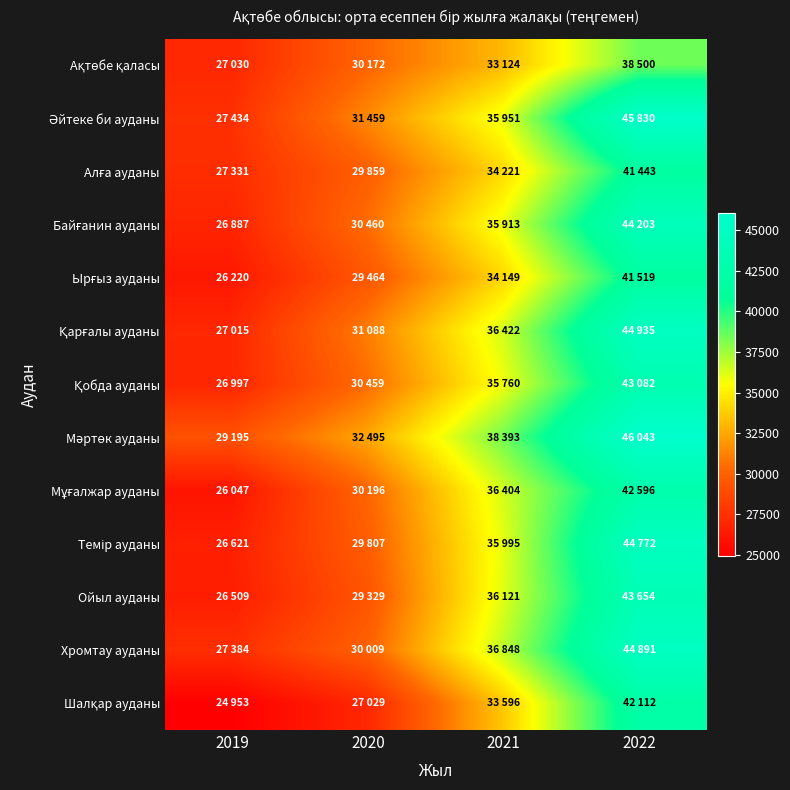

Which series has the largest total across all categories?

Мәртөк ауданы